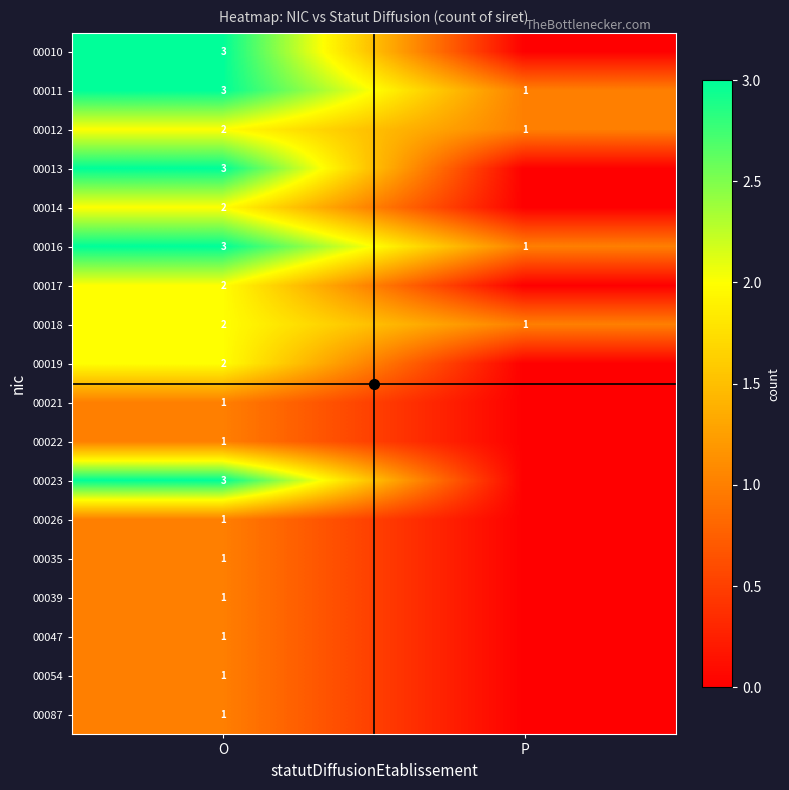

How many distinct data groups are displayed?

18